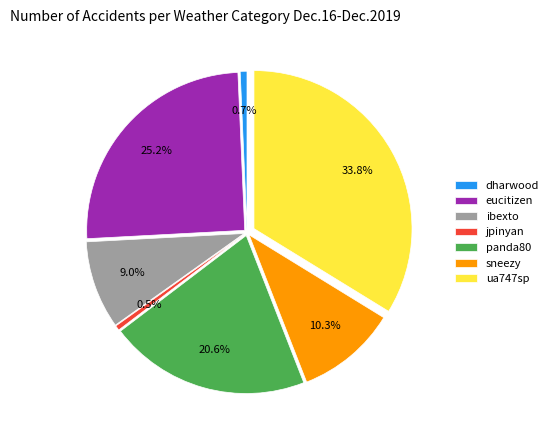

The ua747sp slice represents 34% of the pie. True or false?

True